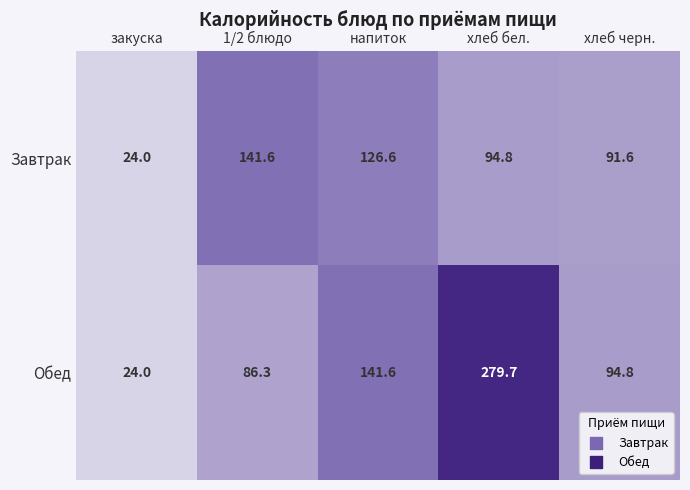

What is the lowest value of the Завтрак series?

24.0